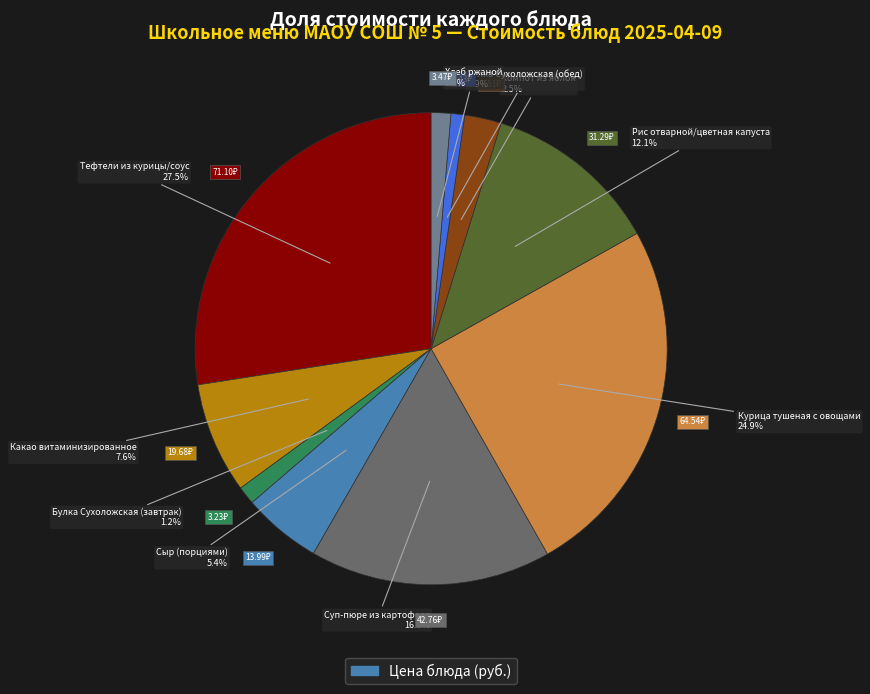

To the nearest percent, what is the combined percentage of Суп-пюре из картофеля and Тефтели из курицы/соус?

44%